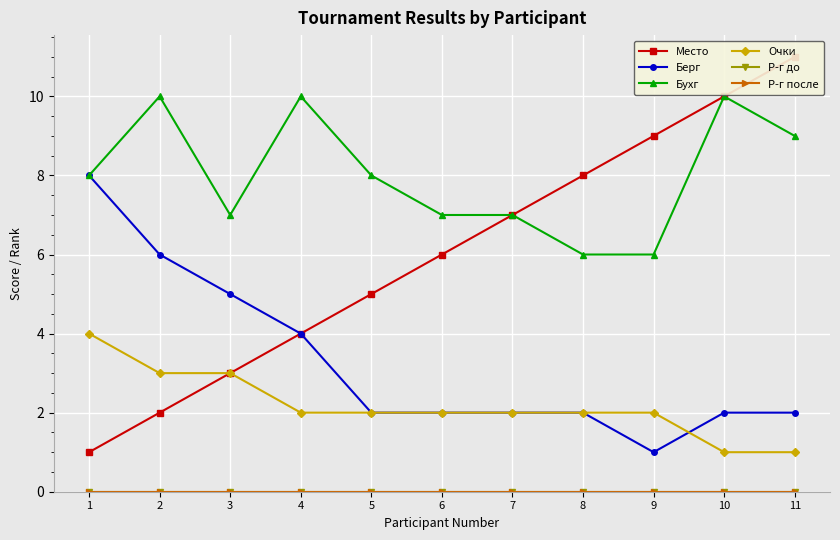

Is this an area chart (filled region under the line)?

No